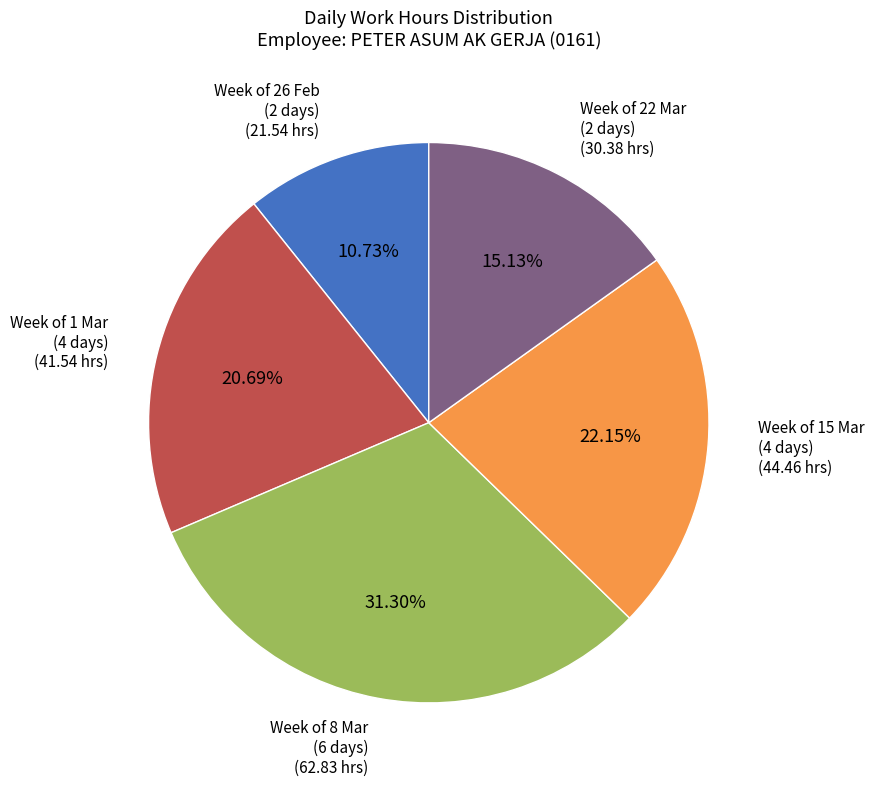

Which category has the smallest portion of the pie?

Week of 26 Feb (2 days)